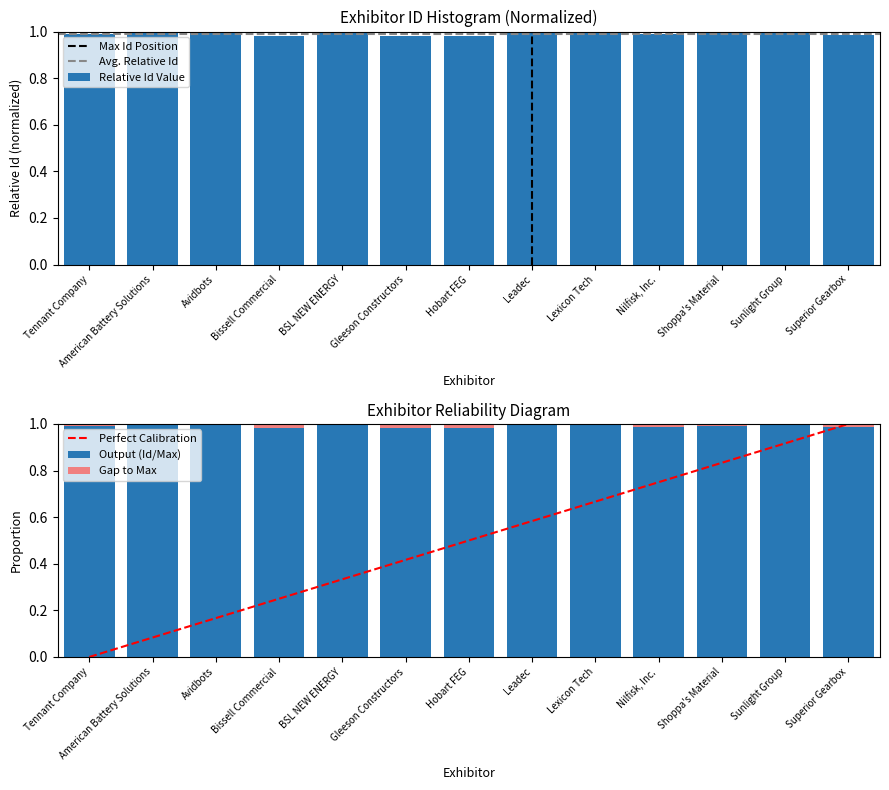

Reading right to left, what are all the values shown in this chart?

Superior Gearbox=1.0	Sunlight Group=1.0	Shoppa's Material=1.0	Nilfisk, Inc.=1.0	Lexicon Tech=1.0	Leadec=1.0	Hobart FEG=1.0	Gleeson Constructors=1.0	BSL NEW ENERGY=1.0	Bissell Commercial=1.0	Avidbots=1.0	American Battery Solutions=1.0	Tennant Company=1.0